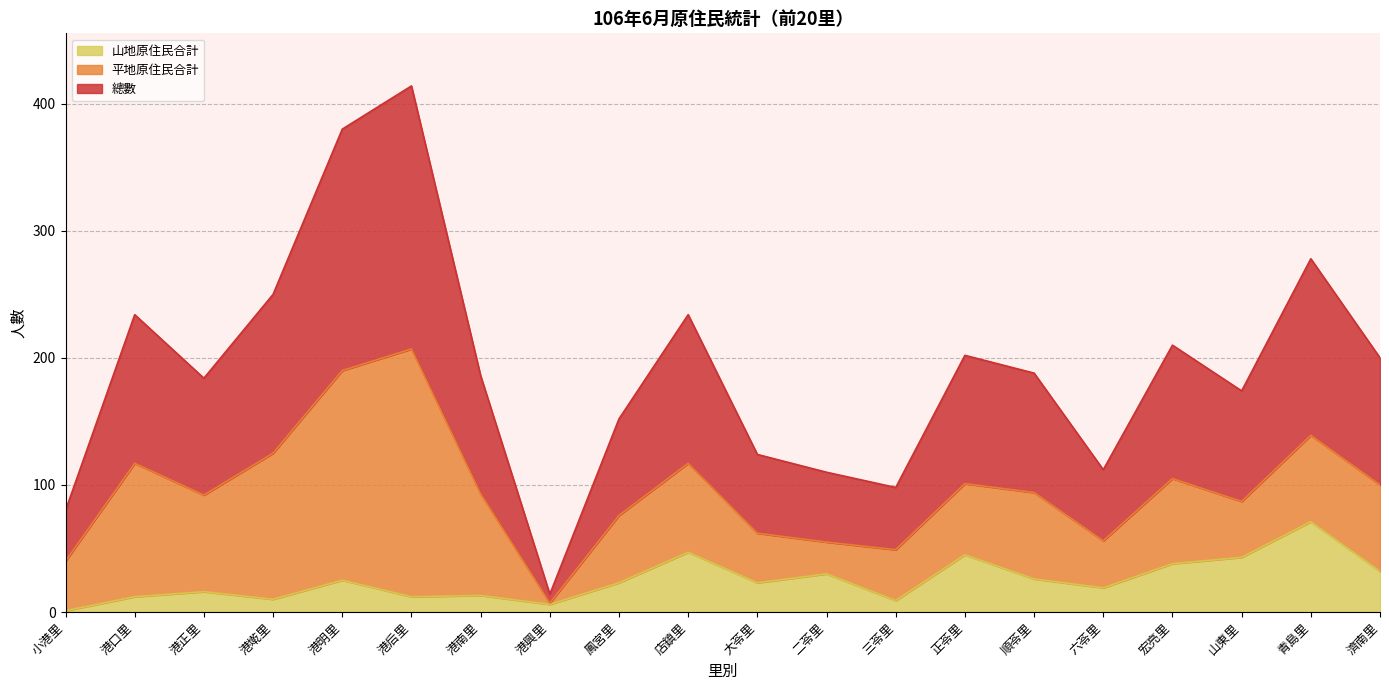

Does the chart display data point markers on the line(s)?

No